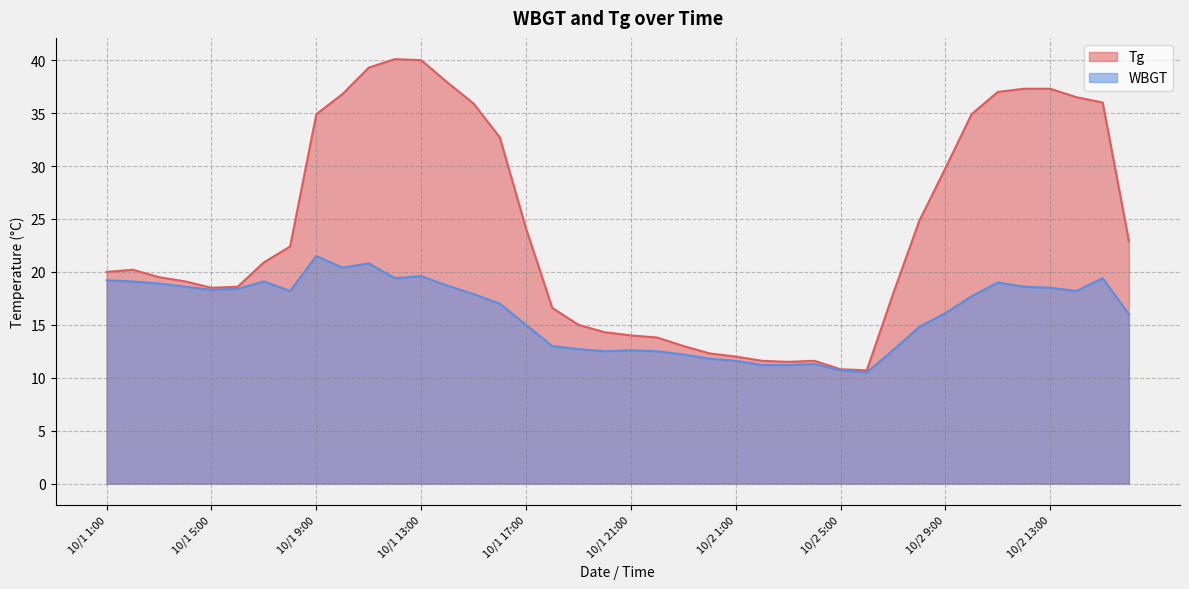

True or false: Tg has more than 0 points higher than both neighbors.

True